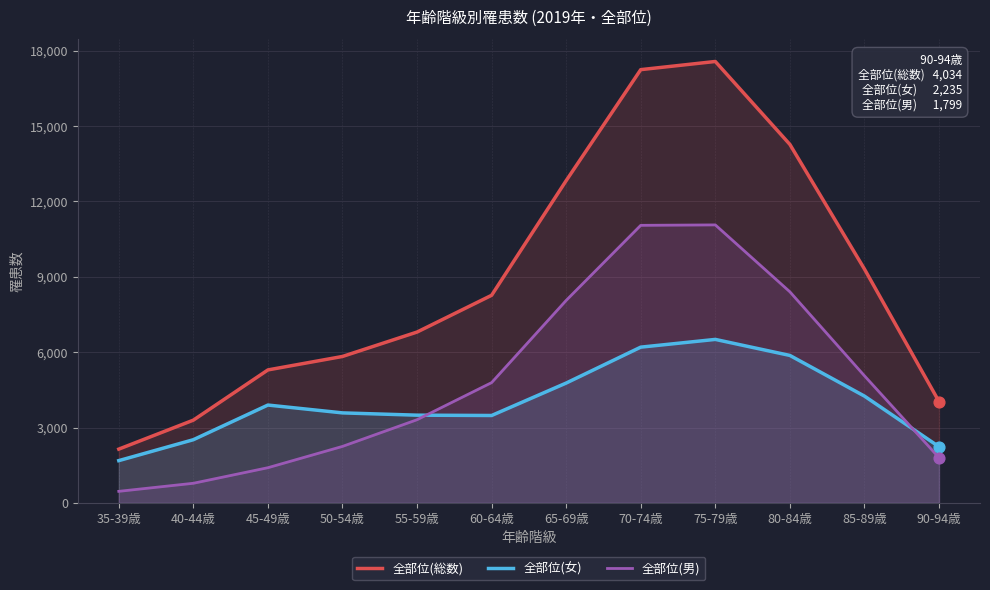

Which series has the largest Y range (max minus min)?

全部位(総数)